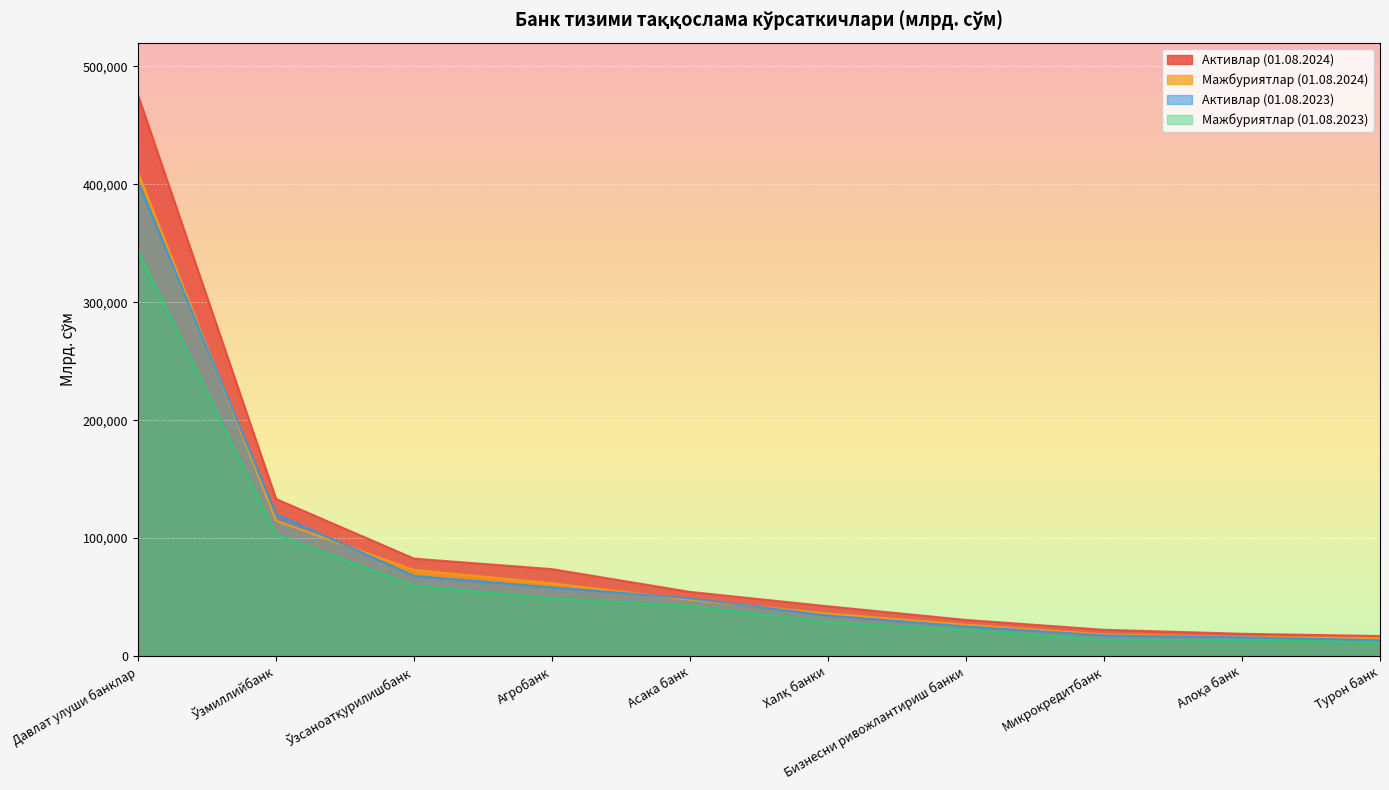

What is the lowest value of the Активлар (01.08.2024) series?

17025.6